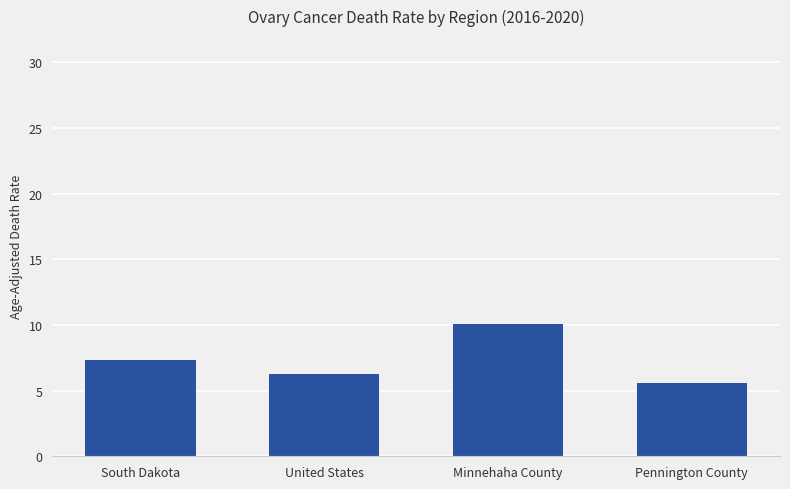

What is the greatest value displayed?

10.1